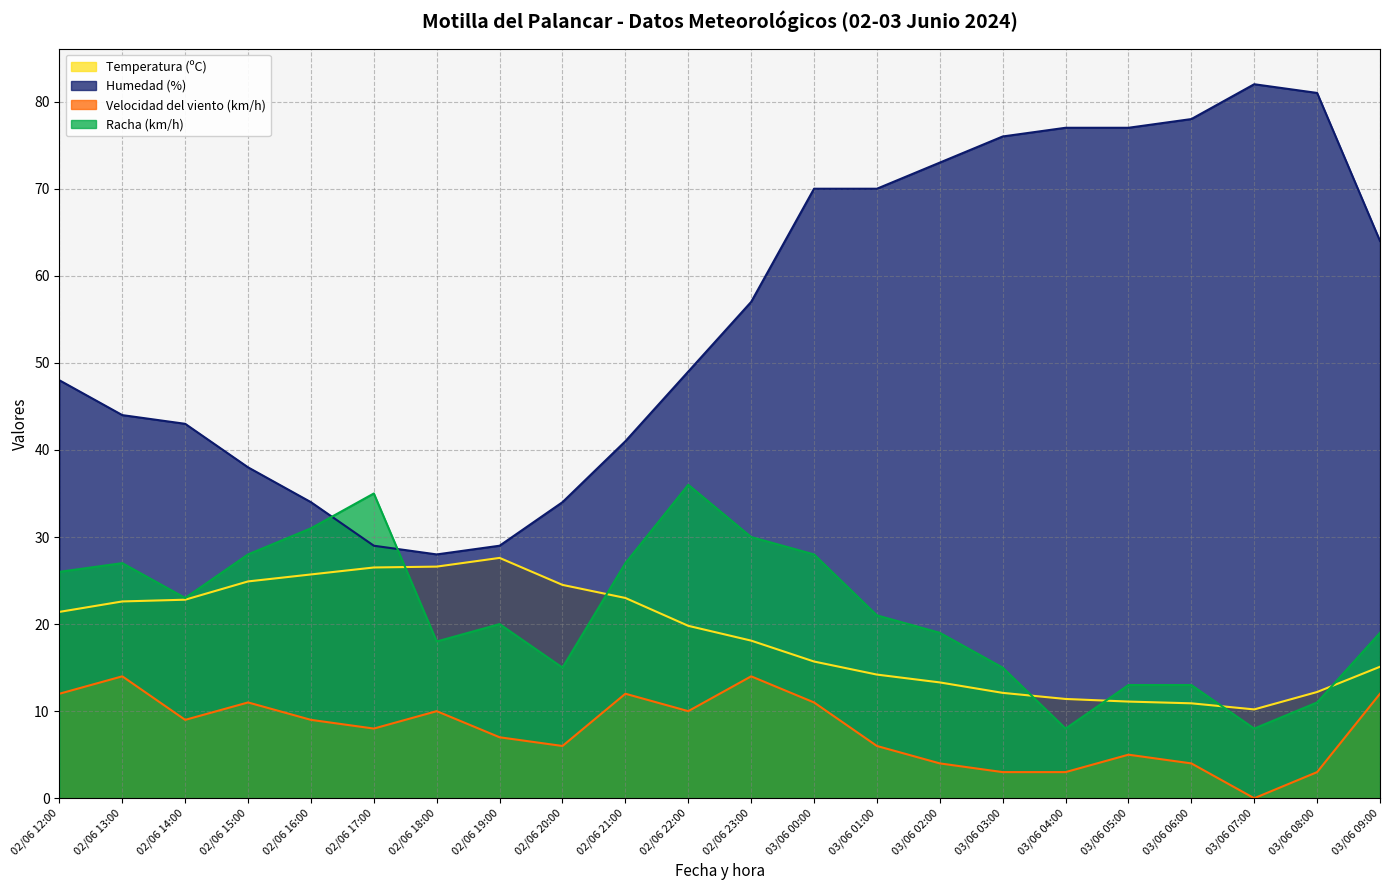

Reading right to left, transcribe all the data shown in this chart.

Temperatura (ºC): 03/06 09:00=15.1	03/06 08:00=12.2	03/06 07:00=10.2	03/06 06:00=10.9	03/06 05:00=11.1	03/06 04:00=11.4	03/06 03:00=12.1	03/06 02:00=13.3	03/06 01:00=14.2	03/06 00:00=15.7	02/06 23:00=18.1	02/06 22:00=19.8	02/06 21:00=23.0	02/06 20:00=24.5	02/06 19:00=27.6	02/06 18:00=26.6	02/06 17:00=26.5	02/06 16:00=25.7	02/06 15:00=24.9	02/06 14:00=22.8	02/06 13:00=22.6	02/06 12:00=21.4
Humedad (%): 03/06 09:00=64.0	03/06 08:00=81.0	03/06 07:00=82.0	03/06 06:00=78.0	03/06 05:00=77.0	03/06 04:00=77.0	03/06 03:00=76.0	03/06 02:00=73.0	03/06 01:00=70.0	03/06 00:00=70.0	02/06 23:00=57.0	02/06 22:00=49.0	02/06 21:00=41.0	02/06 20:00=34.0	02/06 19:00=29.0	02/06 18:00=28.0	02/06 17:00=29.0	02/06 16:00=34.0	02/06 15:00=38.0	02/06 14:00=43.0	02/06 13:00=44.0	02/06 12:00=48.0
Velocidad del viento (km/h): 03/06 09:00=12.0	03/06 08:00=3.0	03/06 07:00=0.0	03/06 06:00=4.0	03/06 05:00=5.0	03/06 04:00=3.0	03/06 03:00=3.0	03/06 02:00=4.0	03/06 01:00=6.0	03/06 00:00=11.0	02/06 23:00=14.0	02/06 22:00=10.0	02/06 21:00=12.0	02/06 20:00=6.0	02/06 19:00=7.0	02/06 18:00=10.0	02/06 17:00=8.0	02/06 16:00=9.0	02/06 15:00=11.0	02/06 14:00=9.0	02/06 13:00=14.0	02/06 12:00=12.0
Racha (km/h): 03/06 09:00=19.0	03/06 08:00=11.0	03/06 07:00=8.0	03/06 06:00=13.0	03/06 05:00=13.0	03/06 04:00=8.0	03/06 03:00=15.0	03/06 02:00=19.0	03/06 01:00=21.0	03/06 00:00=28.0	02/06 23:00=30.0	02/06 22:00=36.0	02/06 21:00=27.0	02/06 20:00=15.0	02/06 19:00=20.0	02/06 18:00=18.0	02/06 17:00=35.0	02/06 16:00=31.0	02/06 15:00=28.0	02/06 14:00=23.0	02/06 13:00=27.0	02/06 12:00=26.0